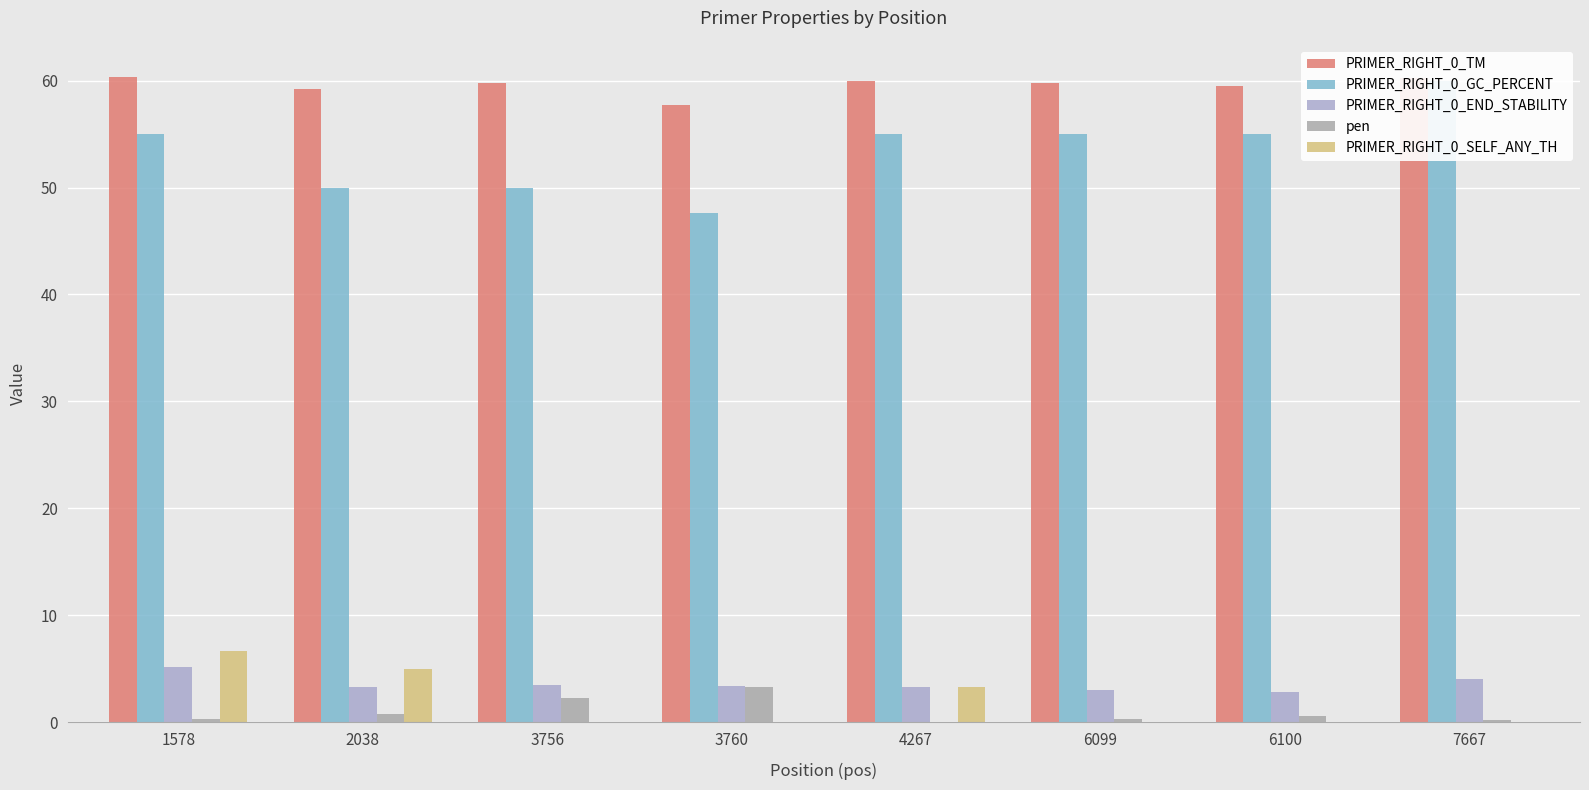

What is the spread (max minus min) of values at 4267?

59.9